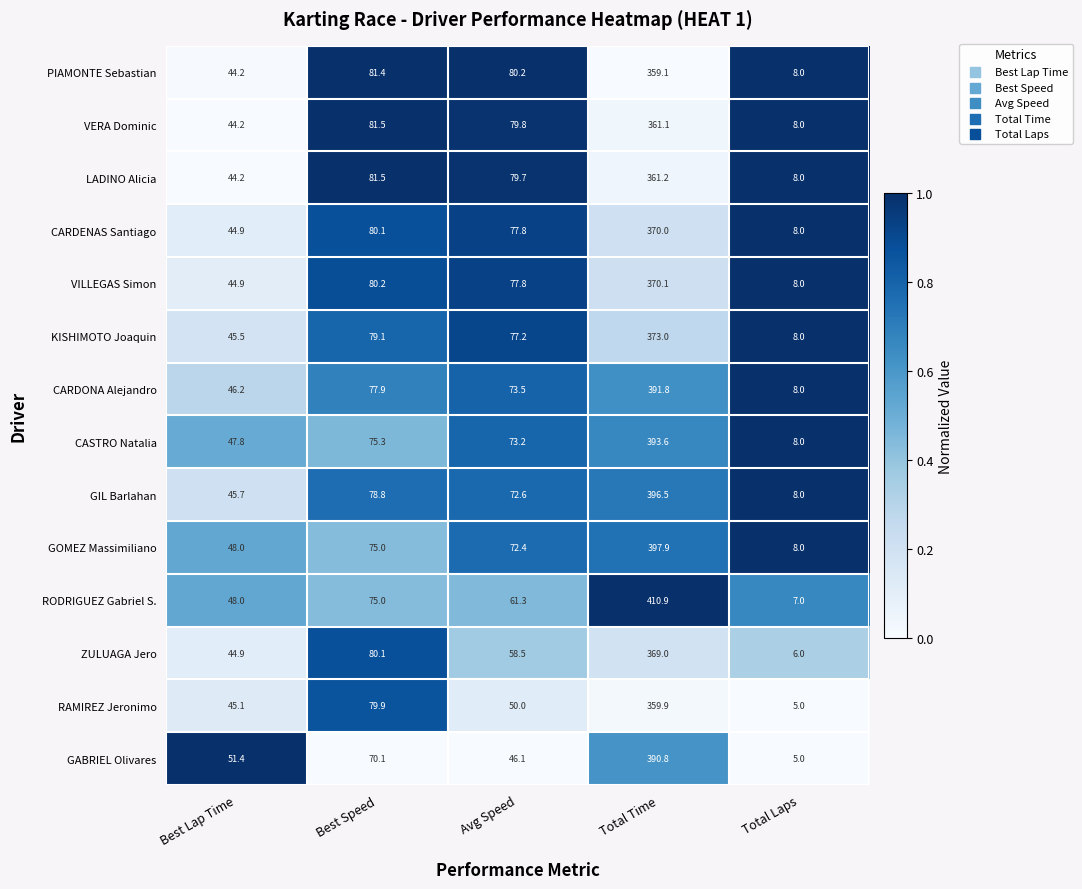

What is the sum of the VERA Dominic values at Total Laps and Best Speed?

89.5